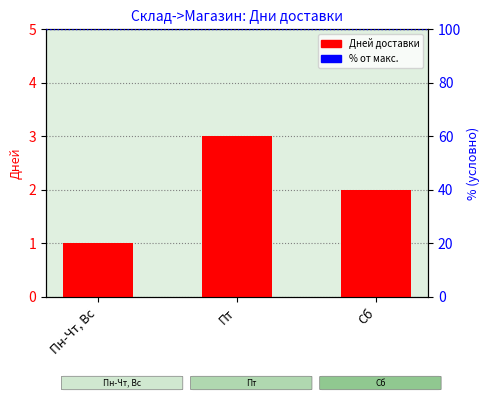

The chart shows a value of 3 at Пт. True or false?

True